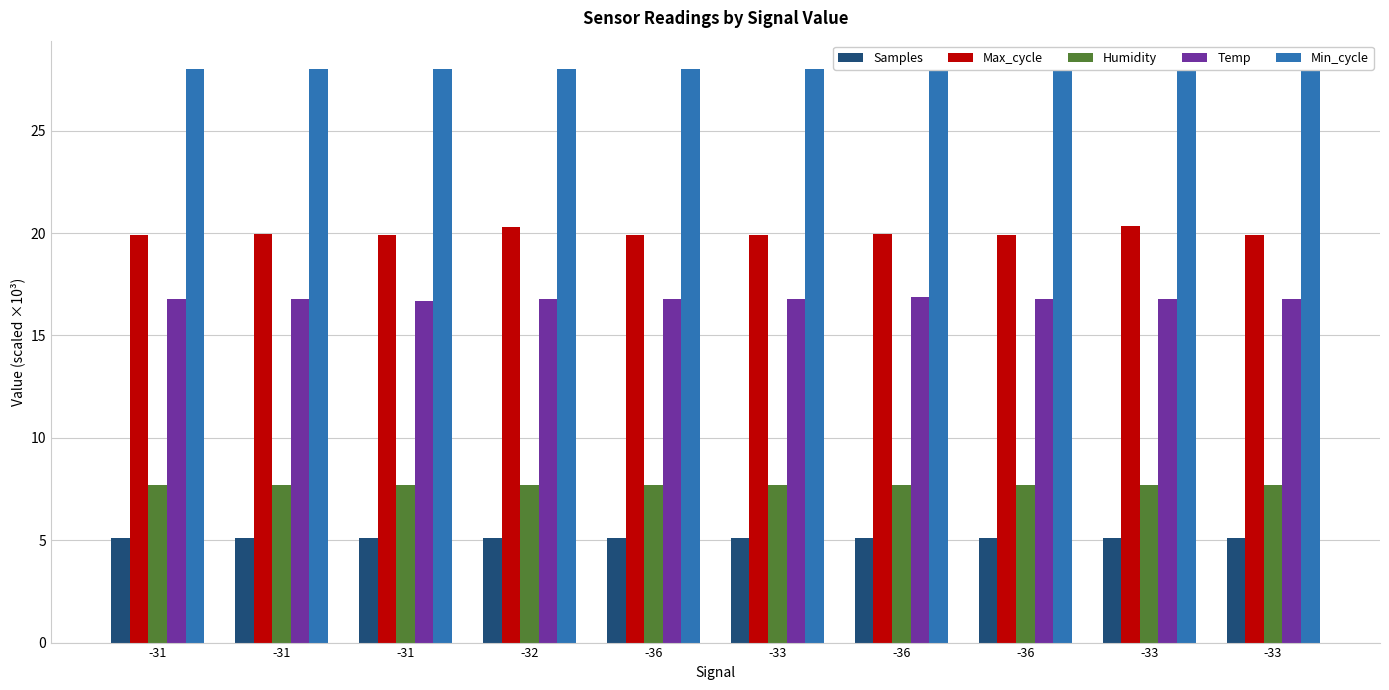

Which category has the lowest value in the Humidity series?

-36